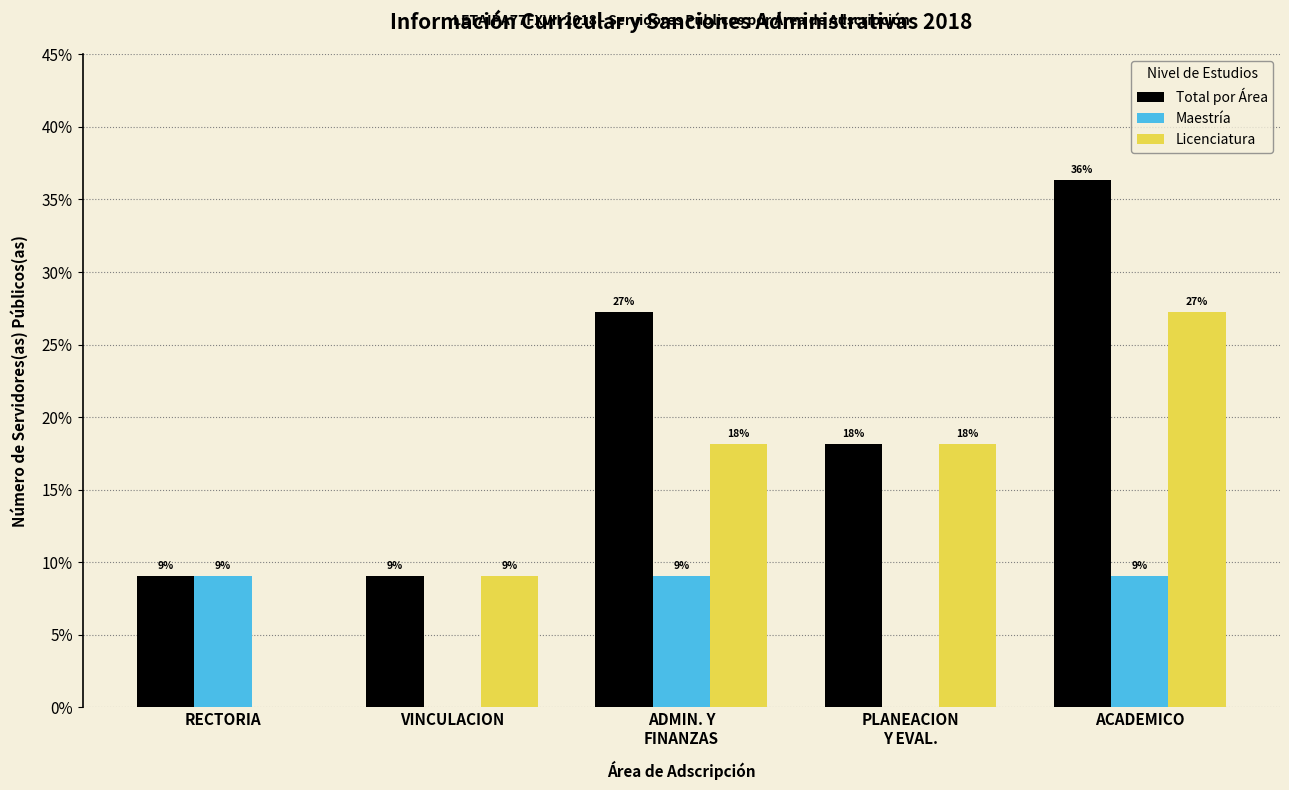

Are the bars grouped side by side (vs. stacked)?

Yes